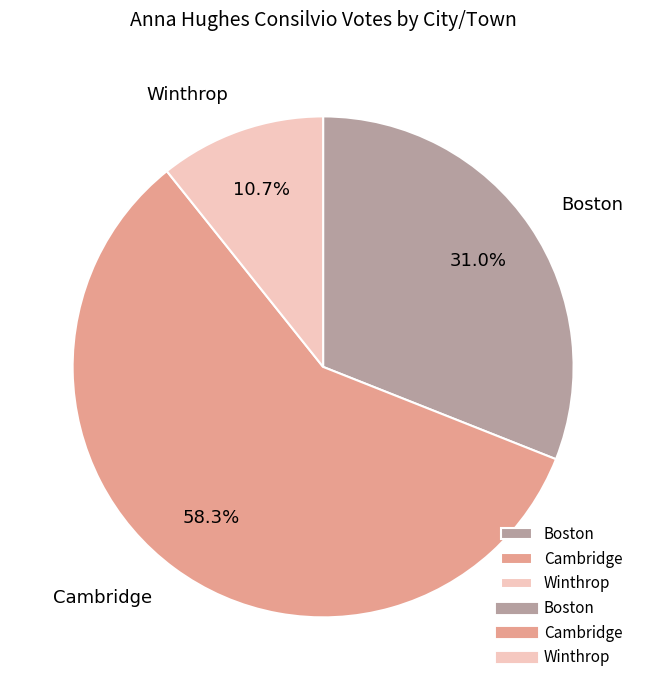

To the nearest percent, what is the difference between the largest and smallest slice percentages?

48%